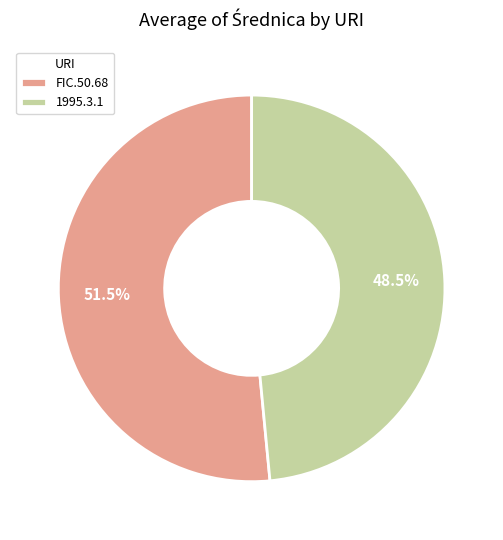

What percentage is NOT represented by 1995.3.1?

51.5%